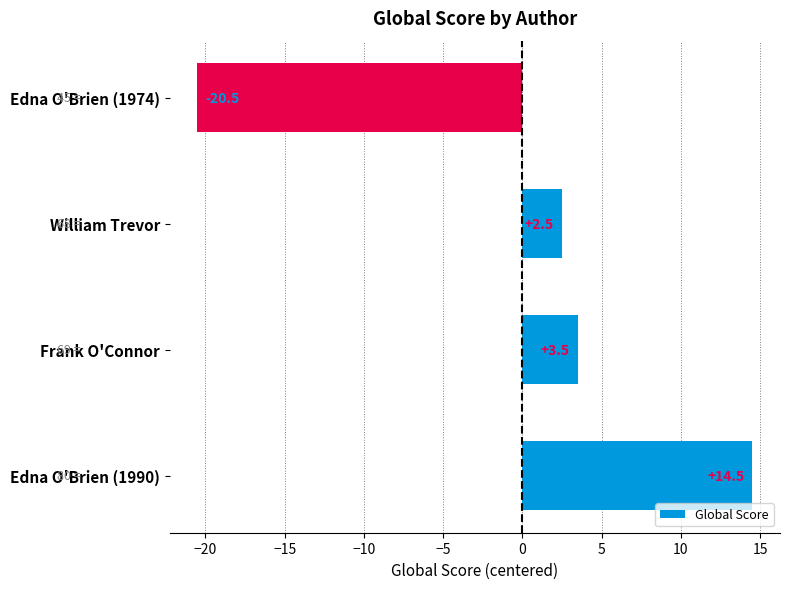

Which label corresponds to the smallest value in the chart?

Edna O'Brien (1974)